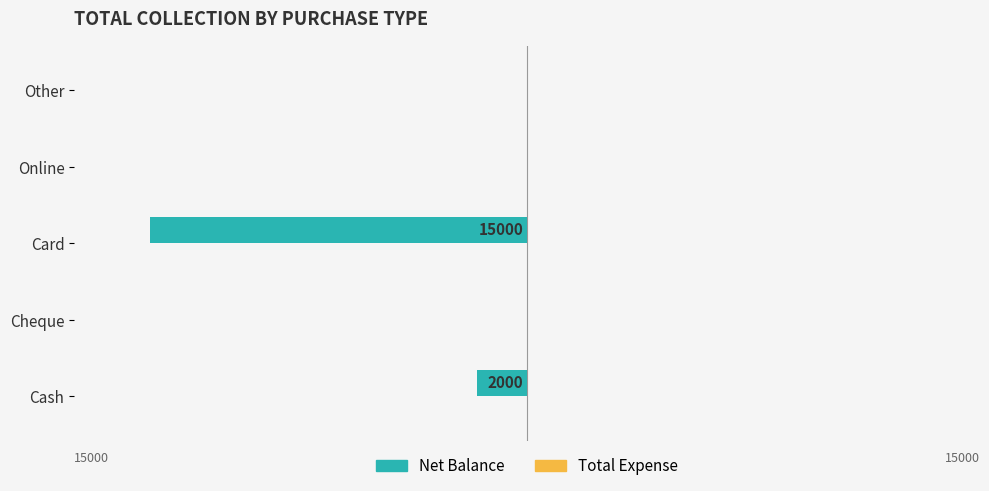

Are the bars horizontal?

Yes